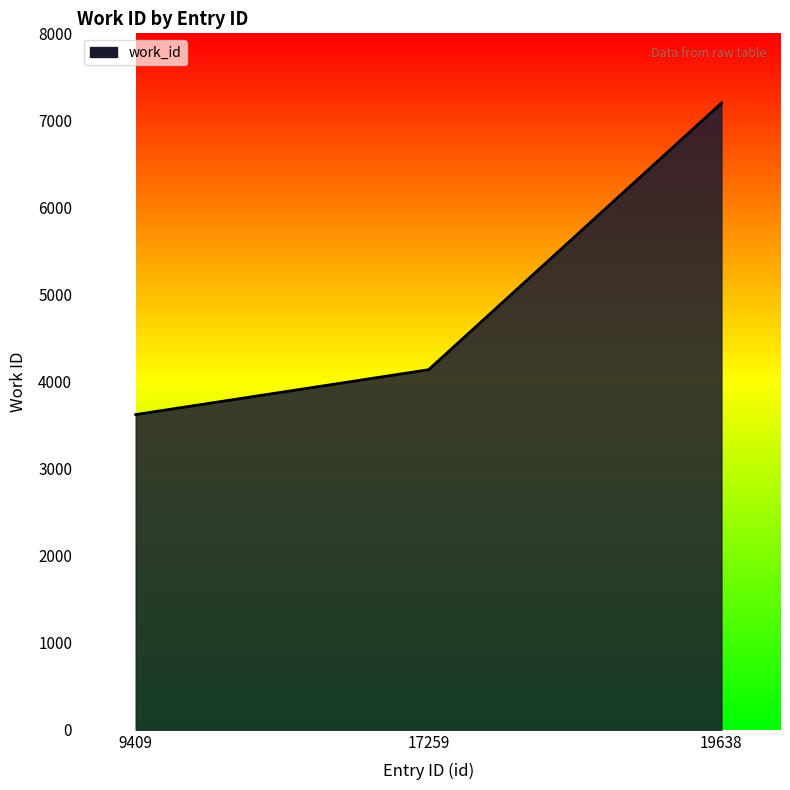

How many values are between 3621 and 7198?

3